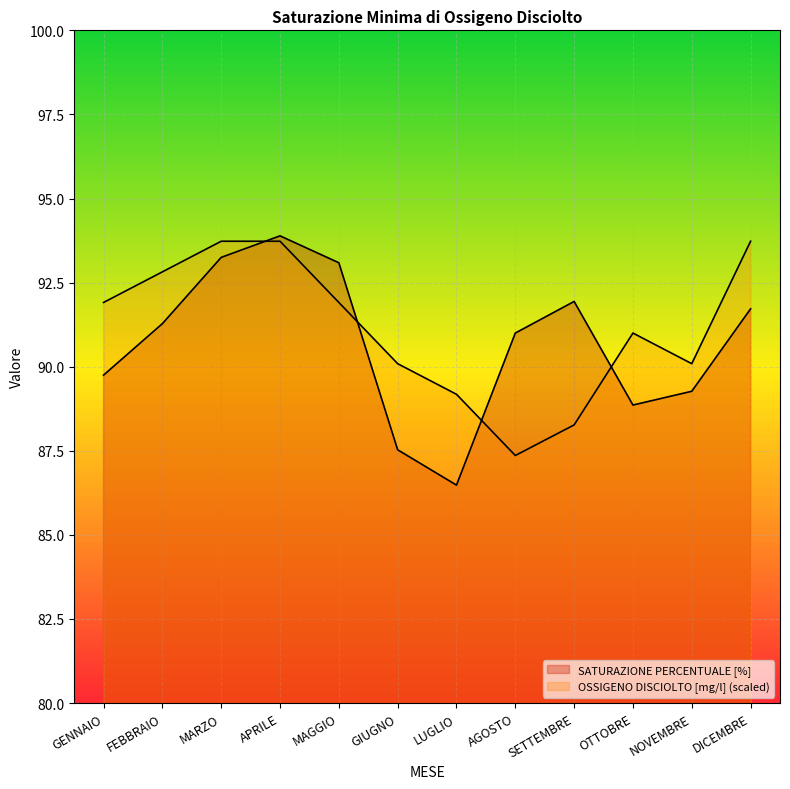

Count the number of categories in the chart.

12